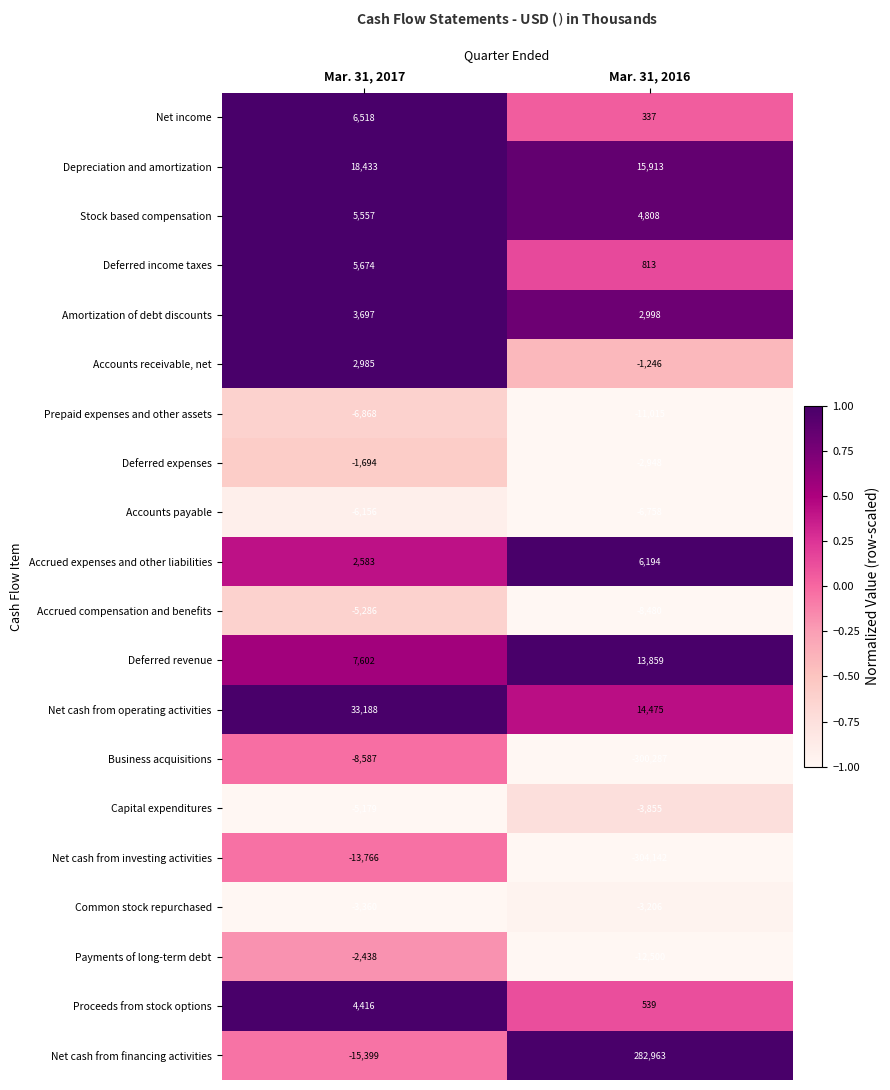

What value does the Proceeds from stock options series have at Mar. 31, 2016?

539